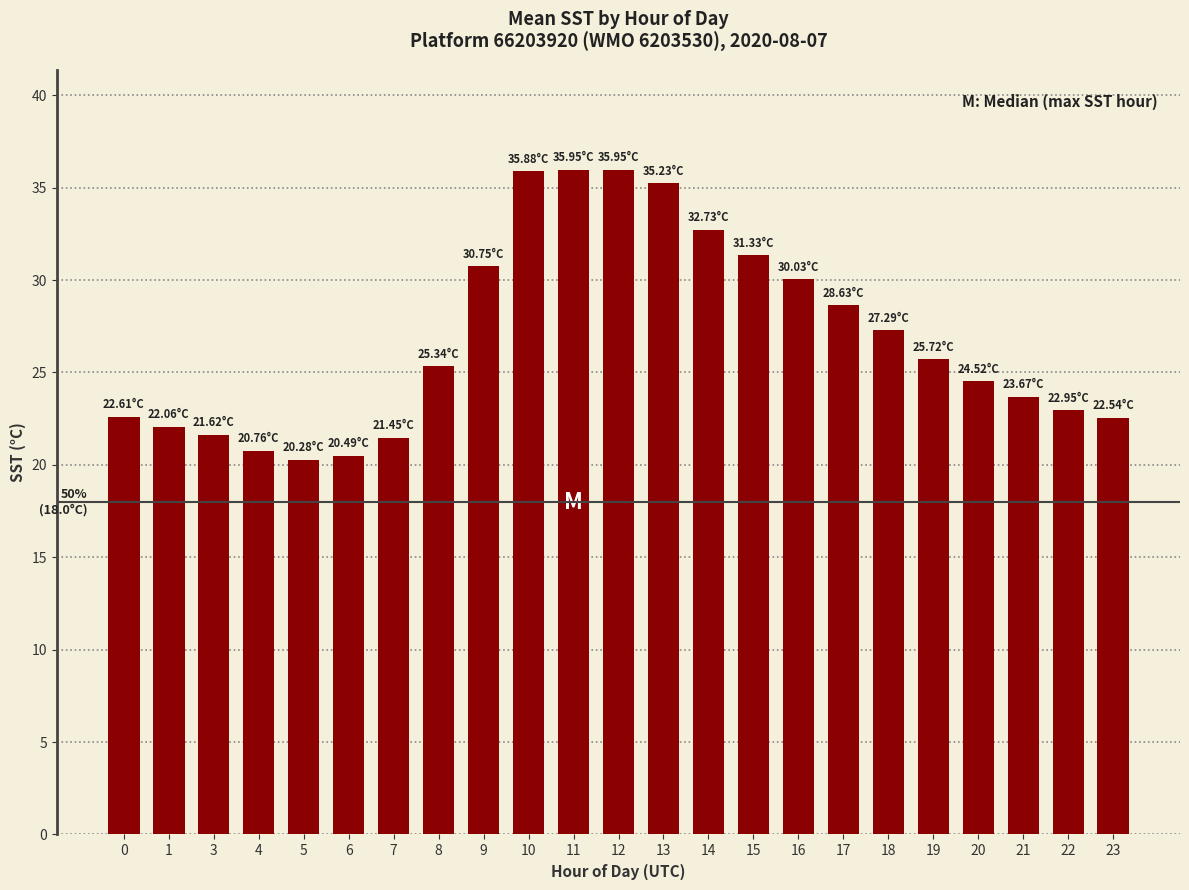

What is the sum of the values at 4 and 19?

46.5